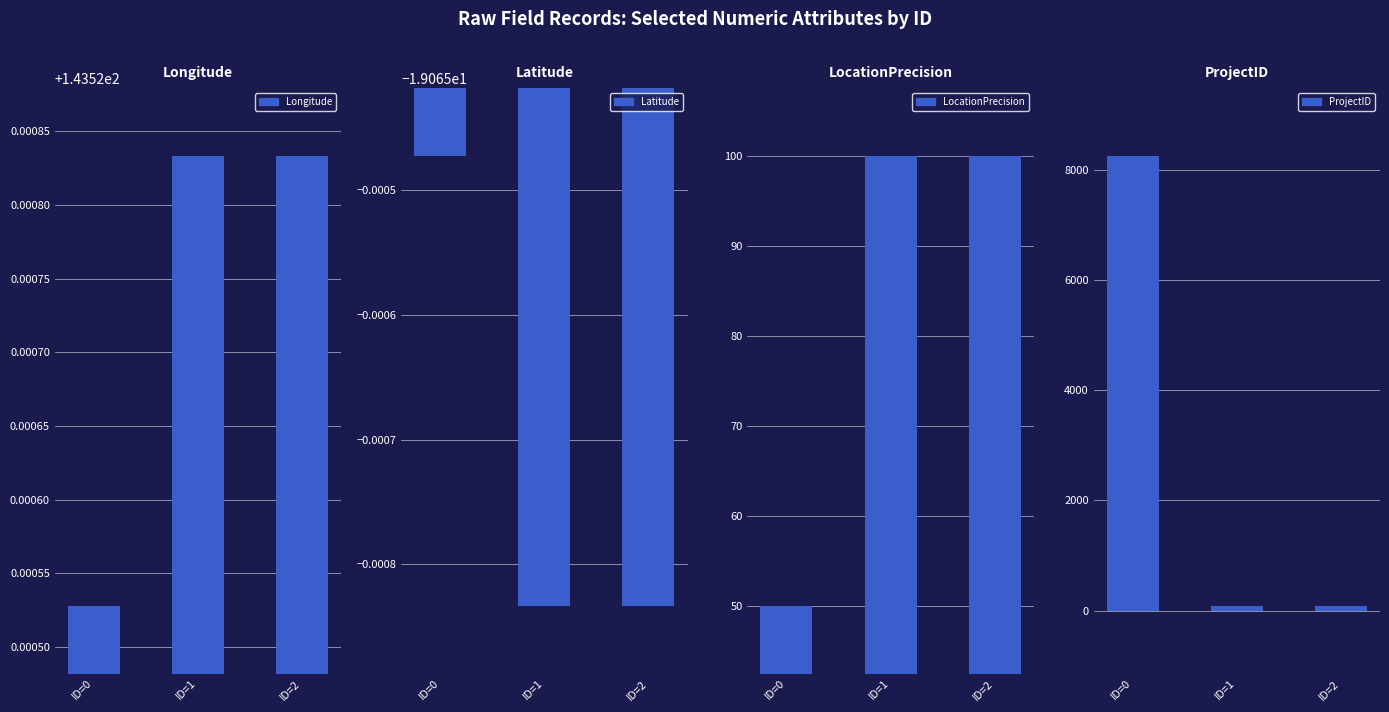

What is the approximate value of ProjectID at ID=1?

82.0